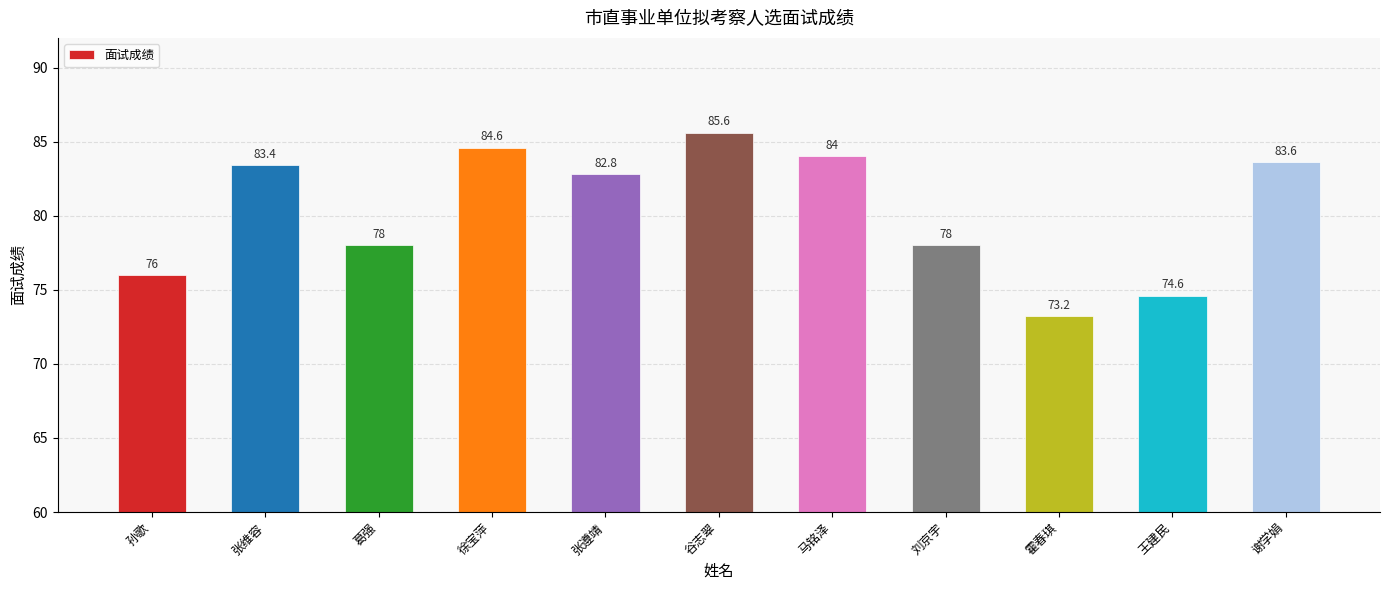

What is the maximum value shown in the chart?

85.6